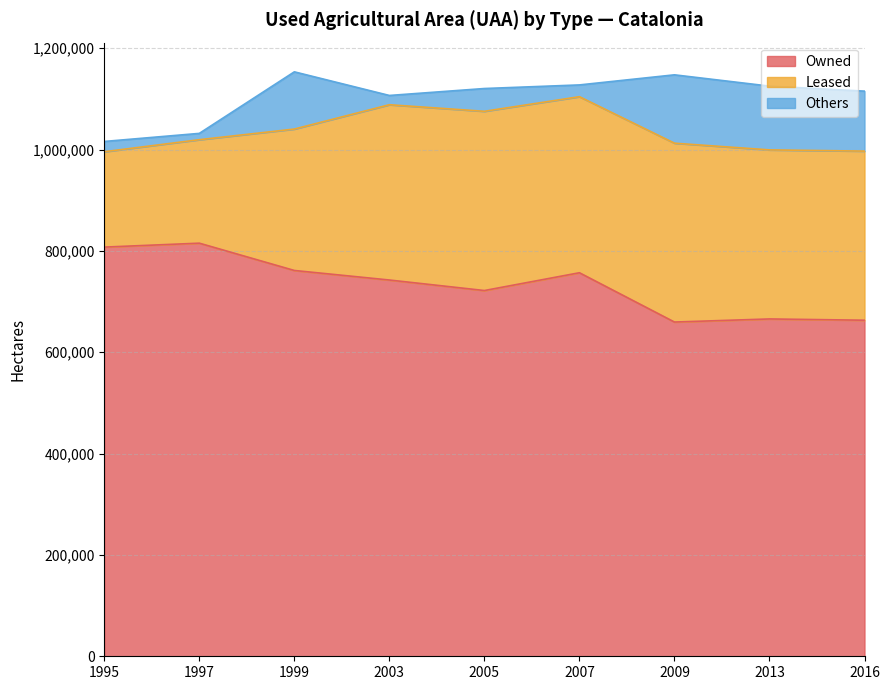

How many data points in Others are above 44982?

4